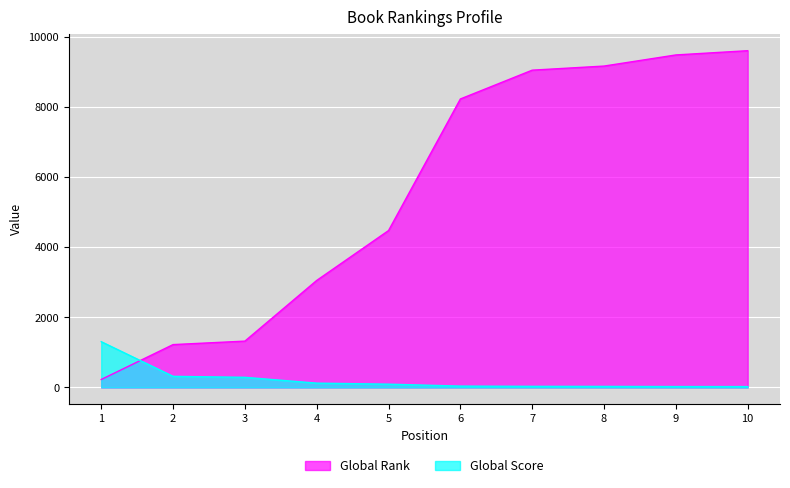

Reading left to right, list all the values displayed in this chart.

Global Rank: 227	1222	1321	3051	4473	8224	9045	9162	9479	9600
Global Score: 1305	317	289	123	94	39	32	30	26	25